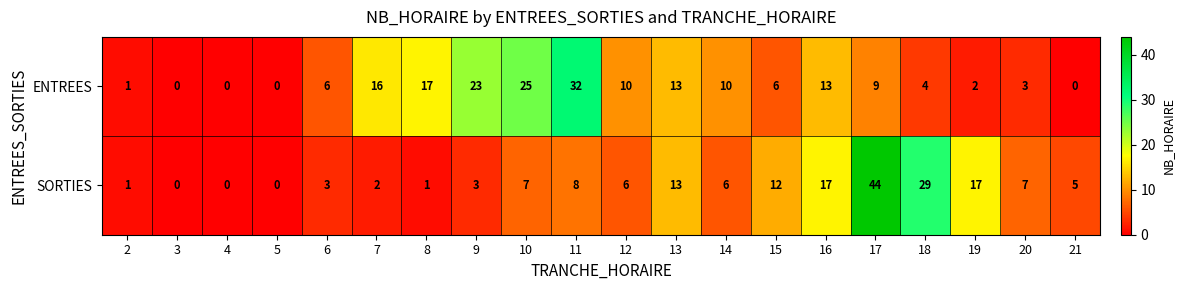

What is the sum of all SORTIES values?

181